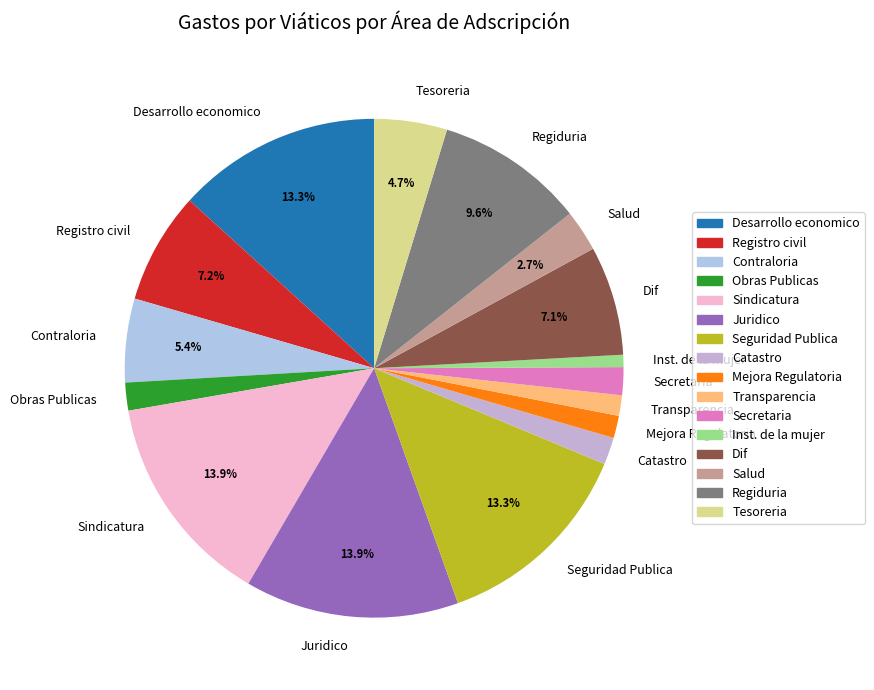

To the nearest percent, what portion does Tesoreria represent?

5%